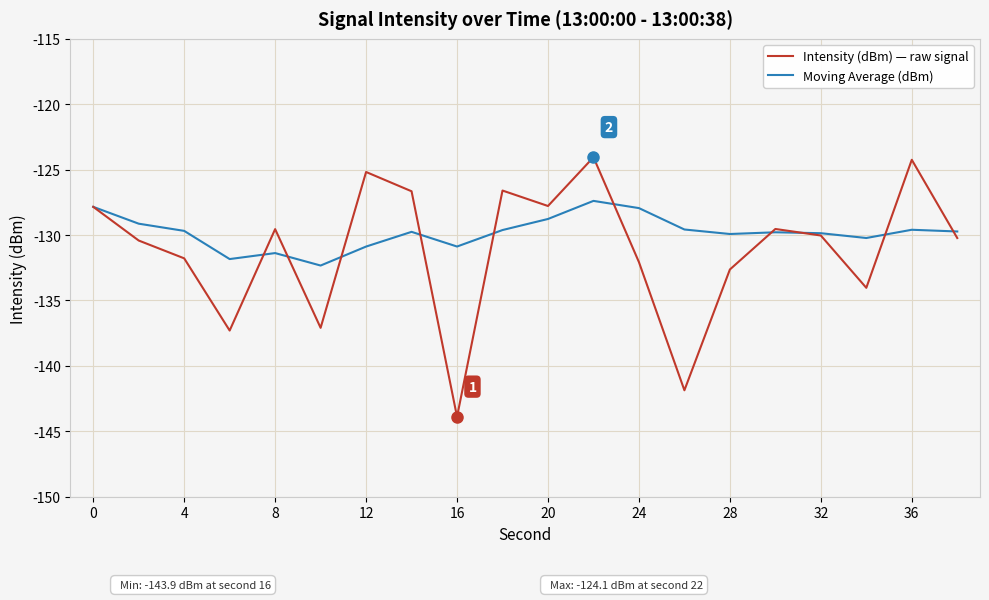

Which series has the largest range (max minus min)?

Intensity (dBm) — raw signal